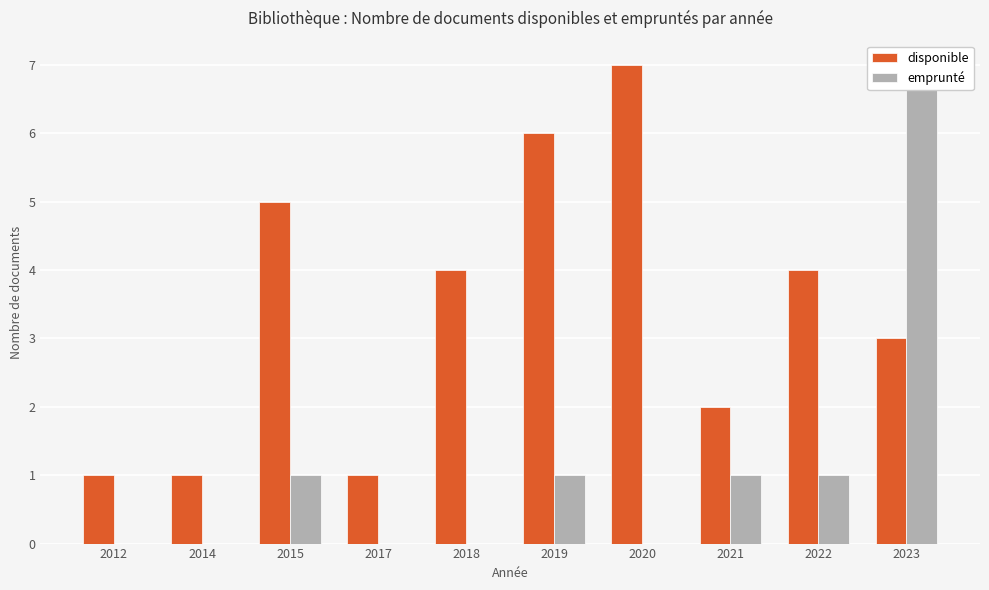

How many disponible values are between 1 and 5?

8